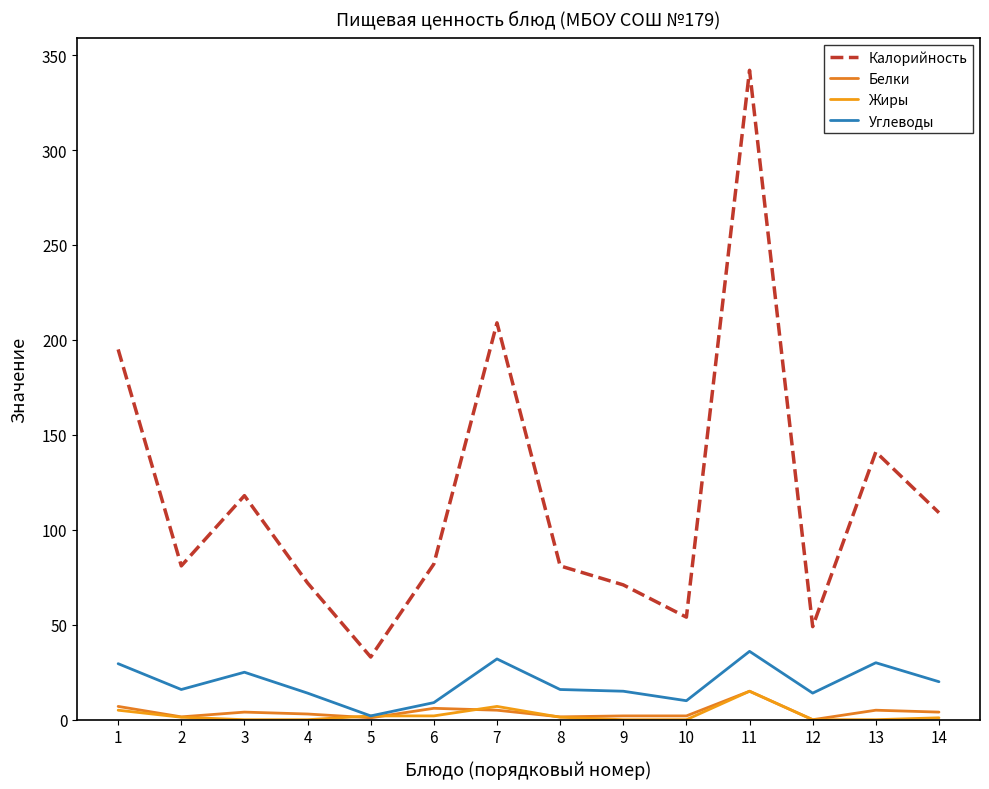

Reading left to right, list all the values displayed in this chart.

Калорийность: 1=195.0	2=81.0	3=118.0	4=72.0	5=33.0	6=82.0	7=209.0	8=81.0	9=71.0	10=54.0	11=342.0	12=49.0	13=141.0	14=109.0
Белки: 1=7.0	2=1.5	3=4.0	4=3.0	5=1.0	6=6.0	7=5.0	8=1.5	9=2.0	10=2.0	11=15.0	12=0.0	13=5.0	14=4.0
Жиры: 1=5.0	2=1.3	3=0.0	4=0.0	5=2.0	6=2.0	7=7.0	8=1.3	9=0.0	10=0.0	11=15.0	12=0.0	13=0.0	14=1.0
Углеводы: 1=29.5	2=15.9	3=25.0	4=14.0	5=2.0	6=9.0	7=32.0	8=15.9	9=15.0	10=10.0	11=36.0	12=14.0	13=30.0	14=20.0